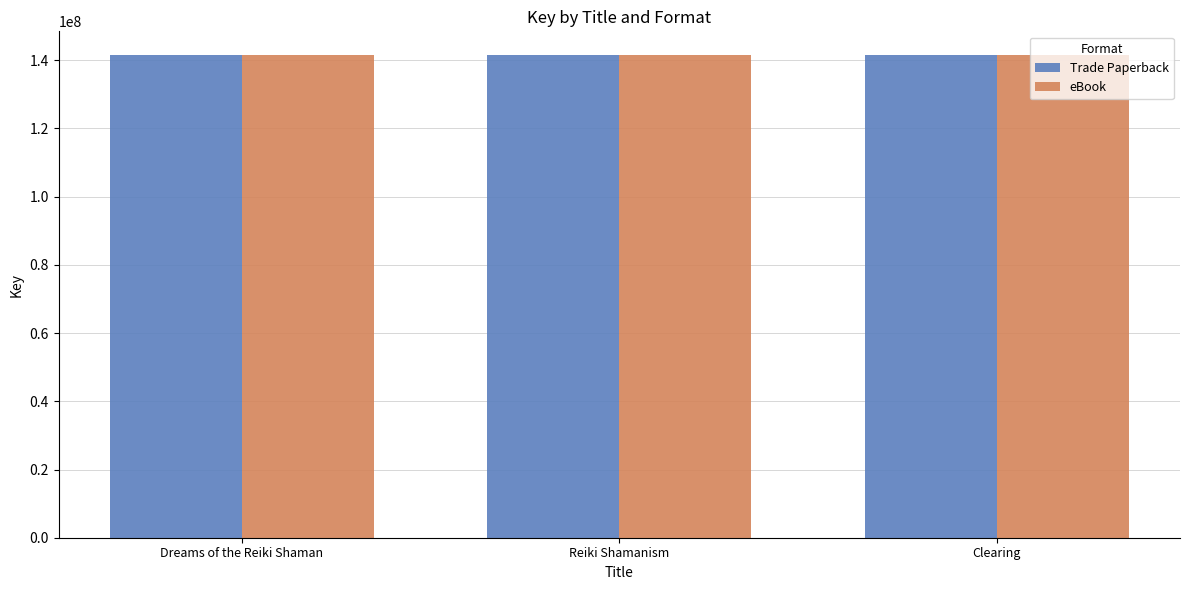

What is the maximum value shown in the chart?

141411432